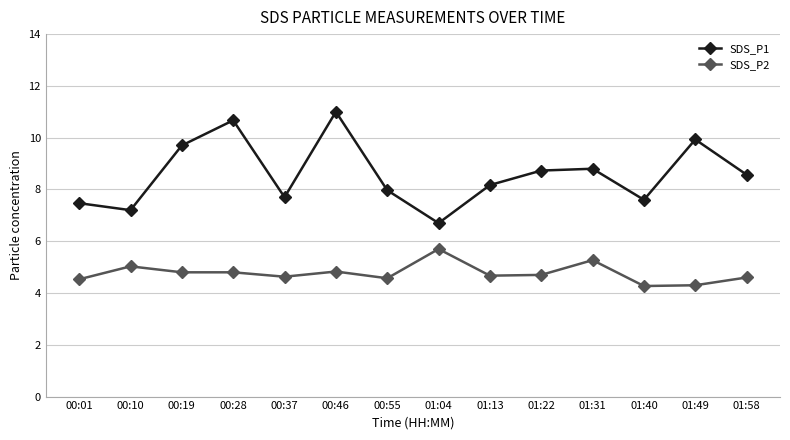

What is the spread (max minus min) of values at 01:04?

1.0